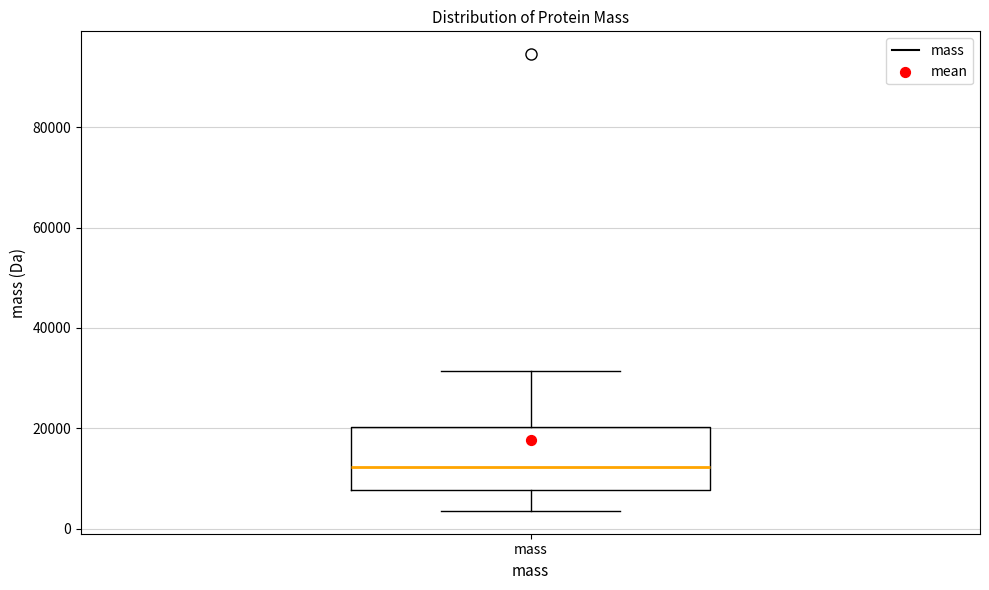

Read this box plot against the y-axis: the position of the median line, the range covered by the box, and the ends of both whiskers. The values are not printed on the chart, so give them approximately, as read against the axis.

median 12000, box 8000 to 20000, whiskers 4000 to 32000